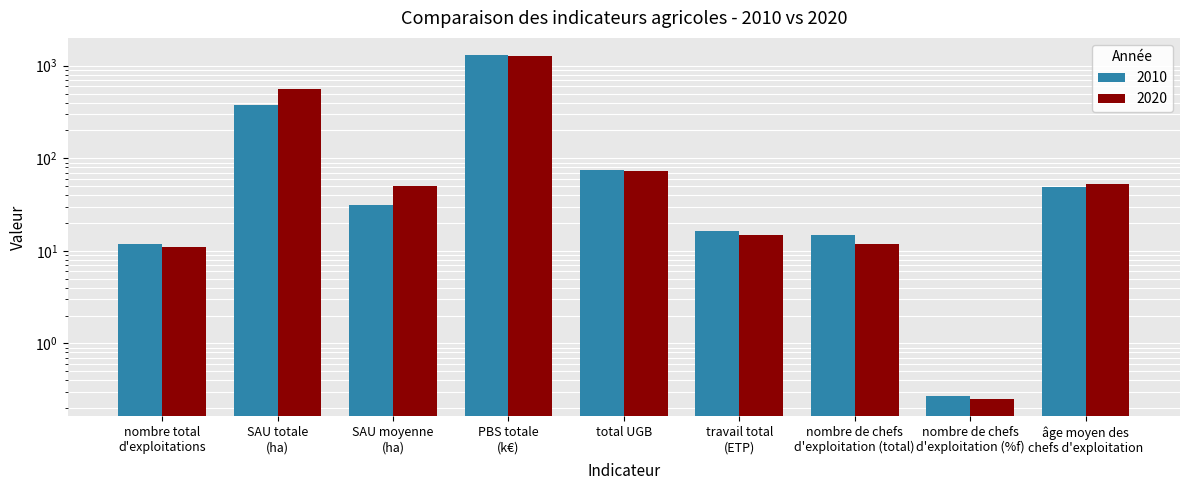

How many values in the 2020 series exceed 50?

5